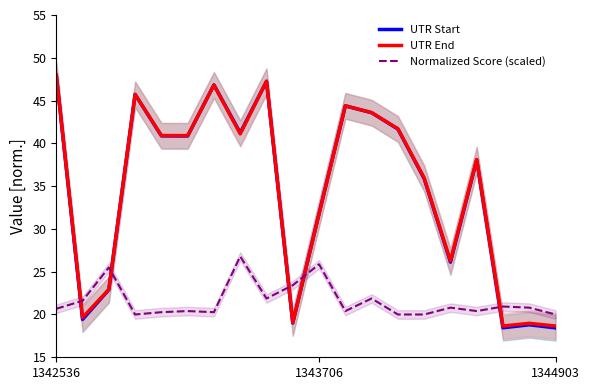

How many intersections are there between Normalized Score (scaled) and UTR End?

5